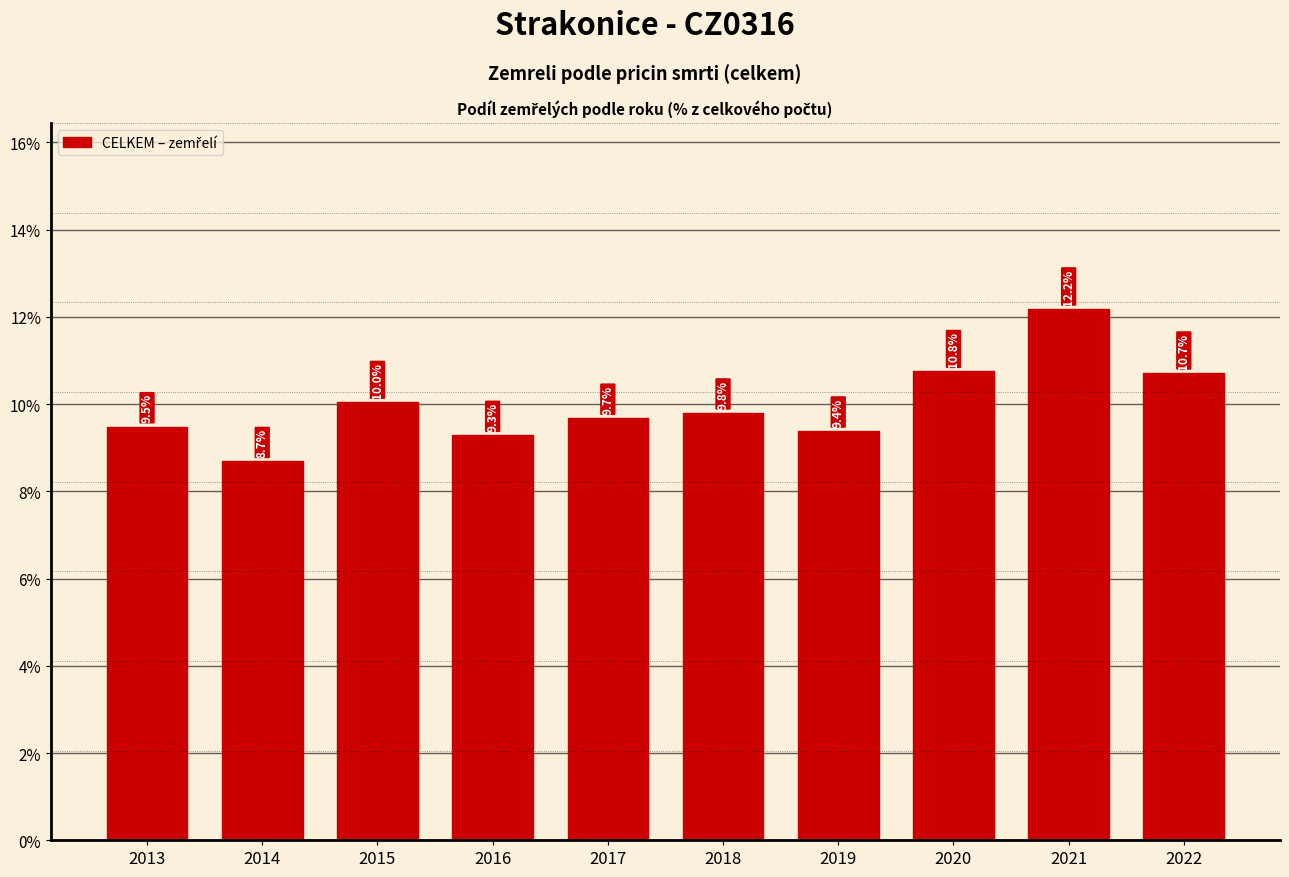

Reading left to right, list all the values displayed in this chart.

2013=9.5	2014=8.7	2015=10.0	2016=9.3	2017=9.7	2018=9.8	2019=9.4	2020=10.8	2021=12.2	2022=10.7